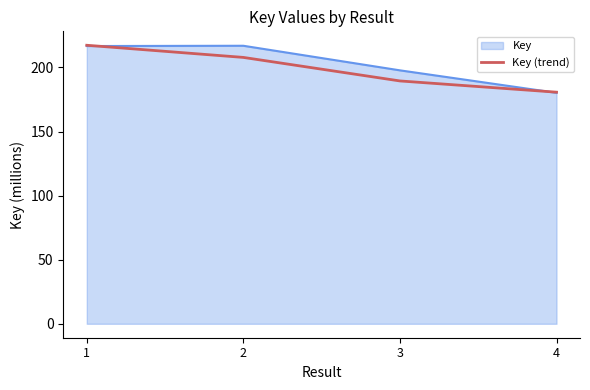

Is the value of Key at 4 greater than the value of Key (trend) at 1?

No